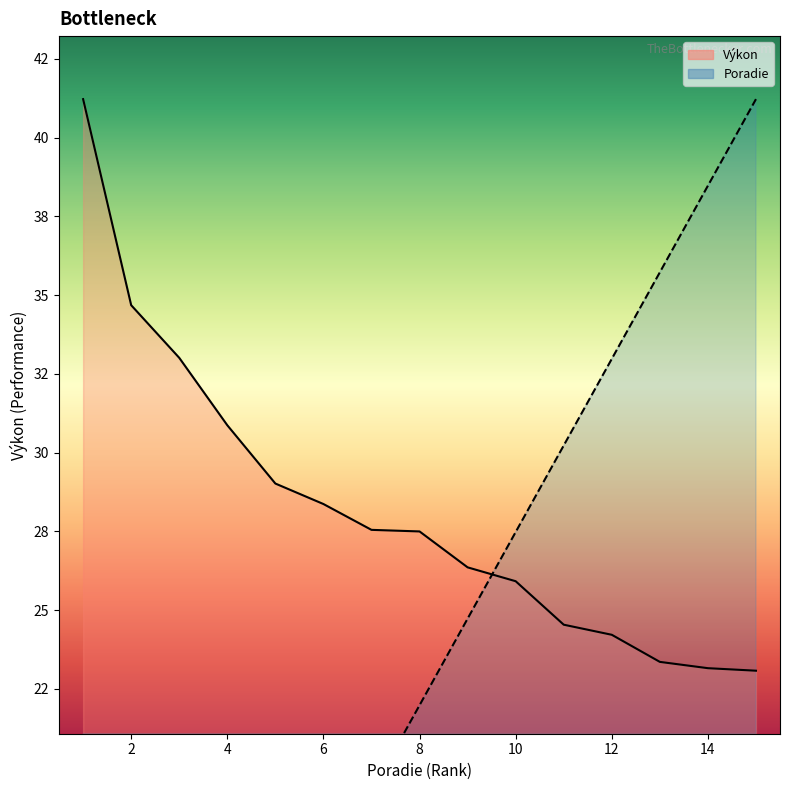

After their last crossing, which series has the higher values: Poradie or Výkon?

Poradie